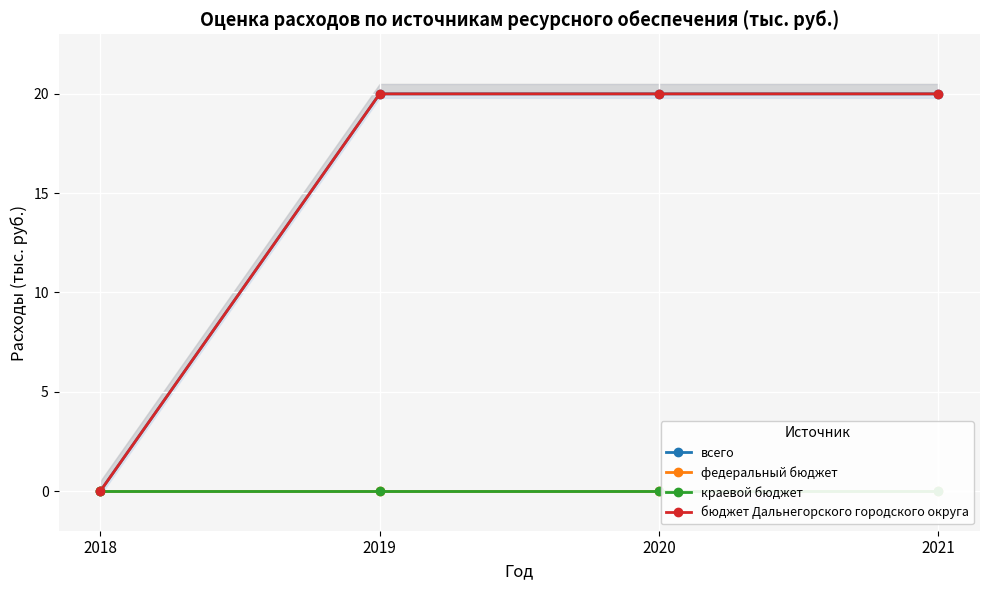

At which category does the chart reach its peak across all series?

2019